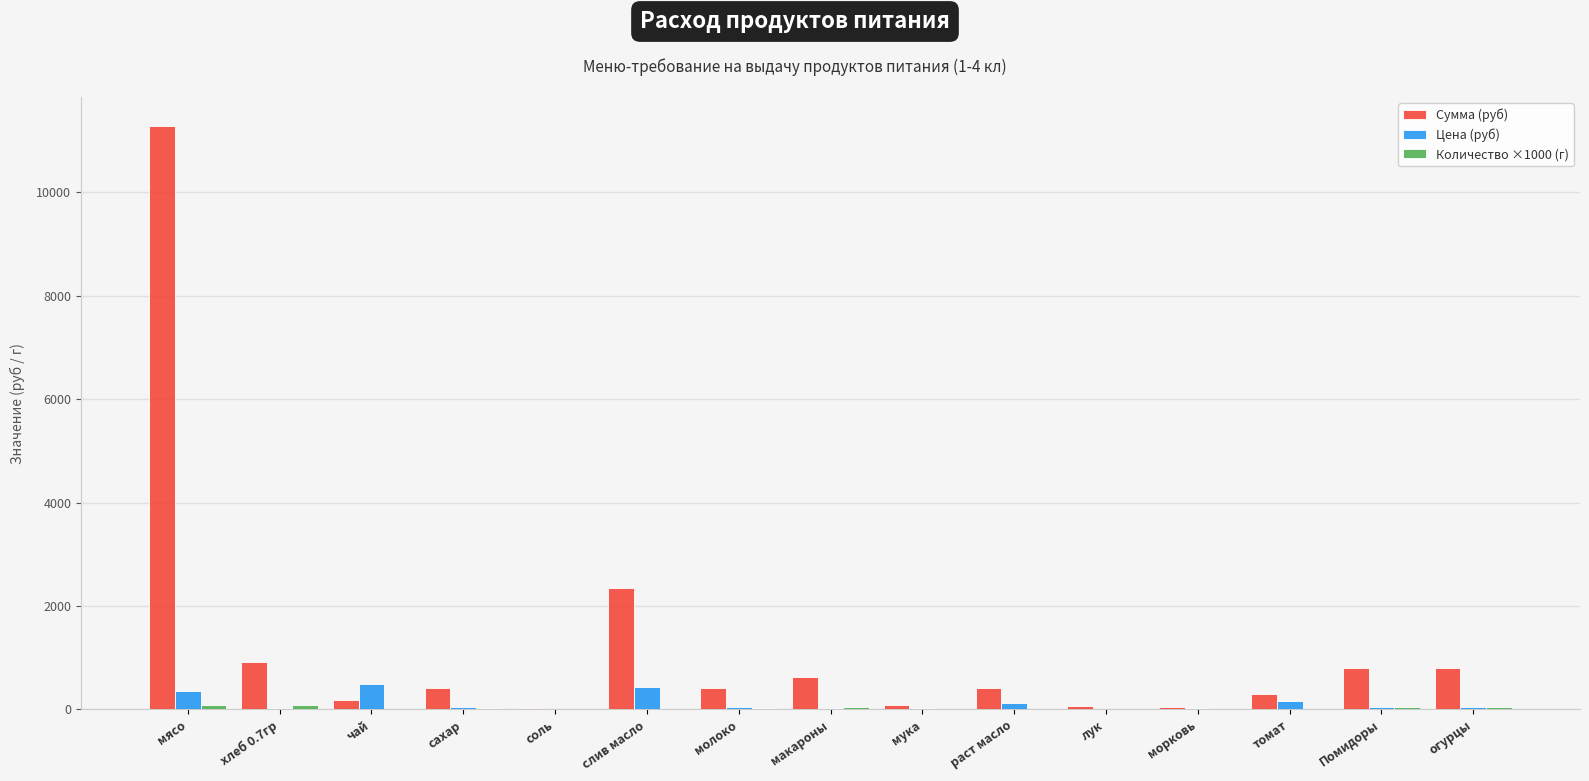

Which series has the largest range (max minus min)?

Сумма (руб)